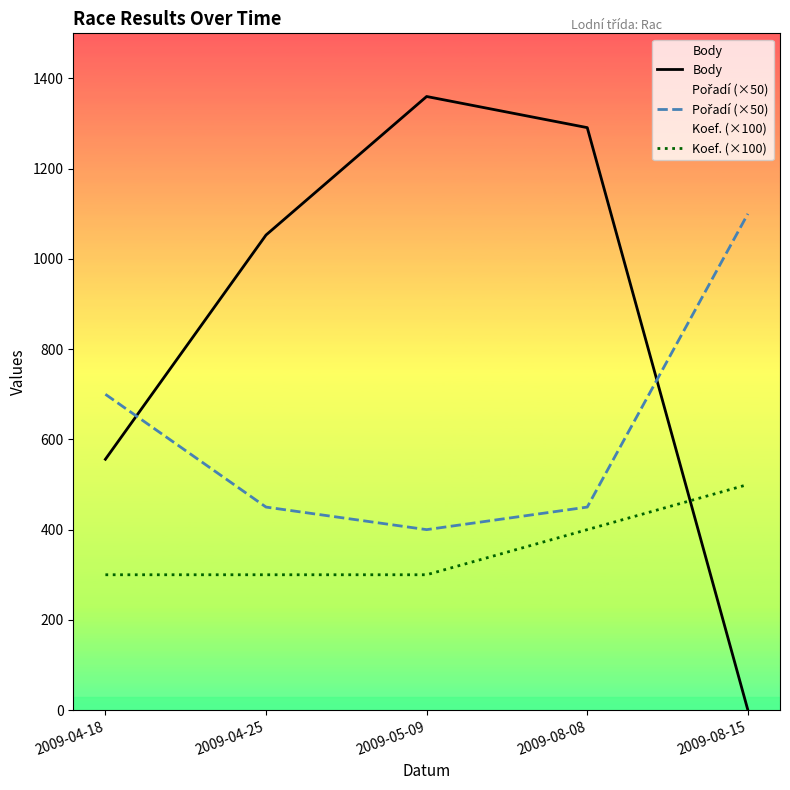

Which has a higher value, 2009-08-15 or 2009-08-08?

2009-08-08